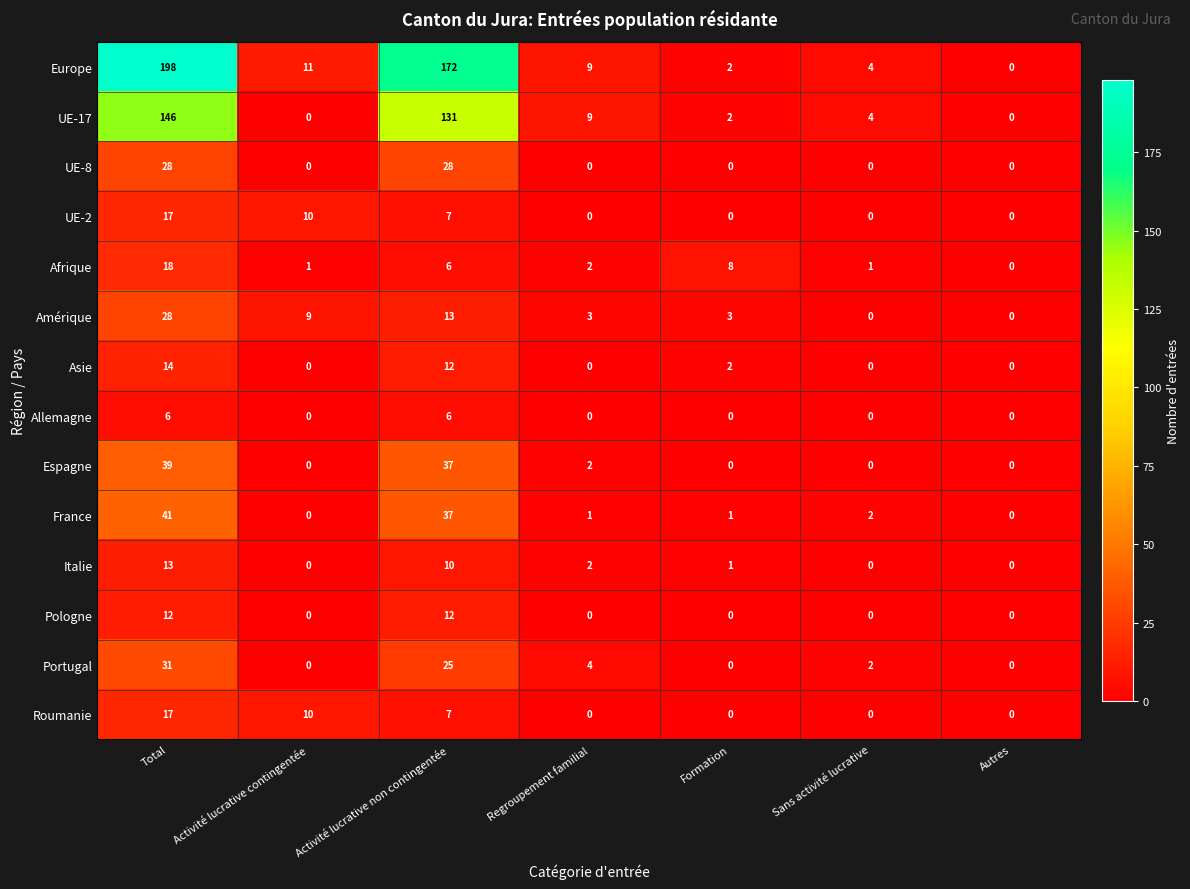

The value of Allemagne at Sans activité lucrative is -2. True or false?

False